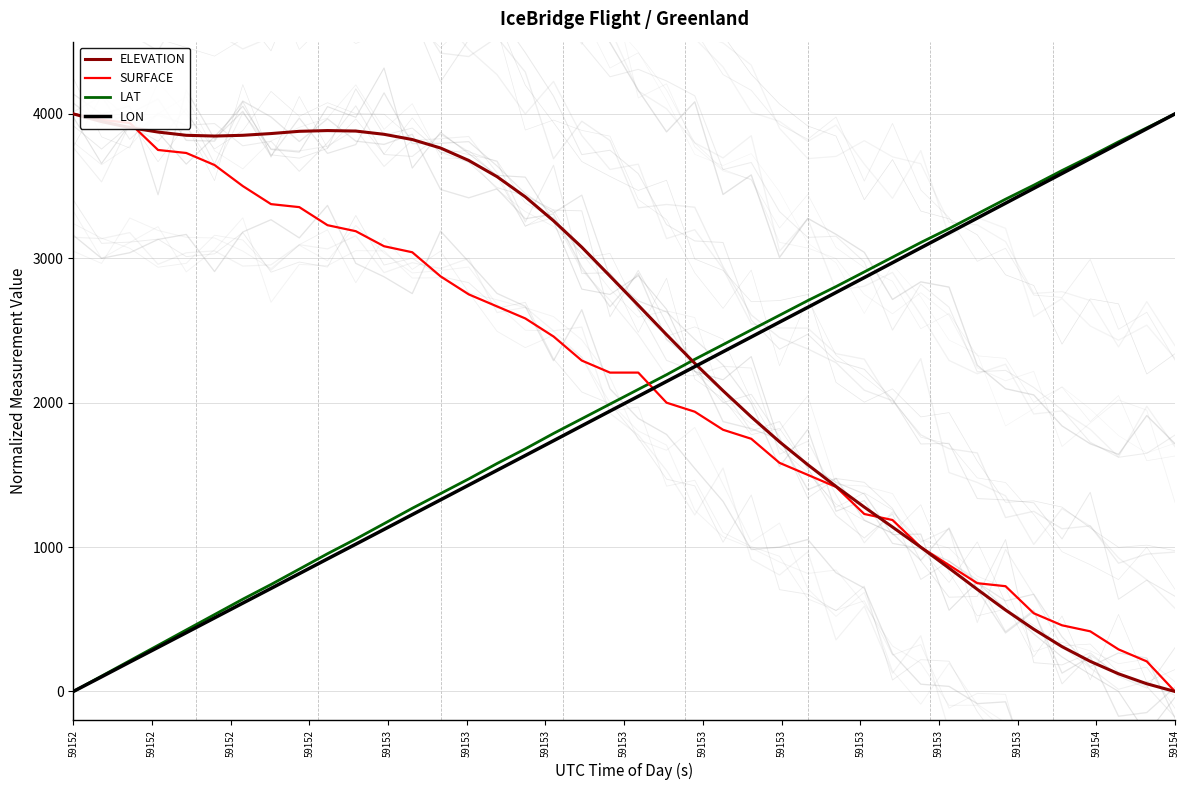

The value of LAT at 59154 is 1984.1. True or false?

False